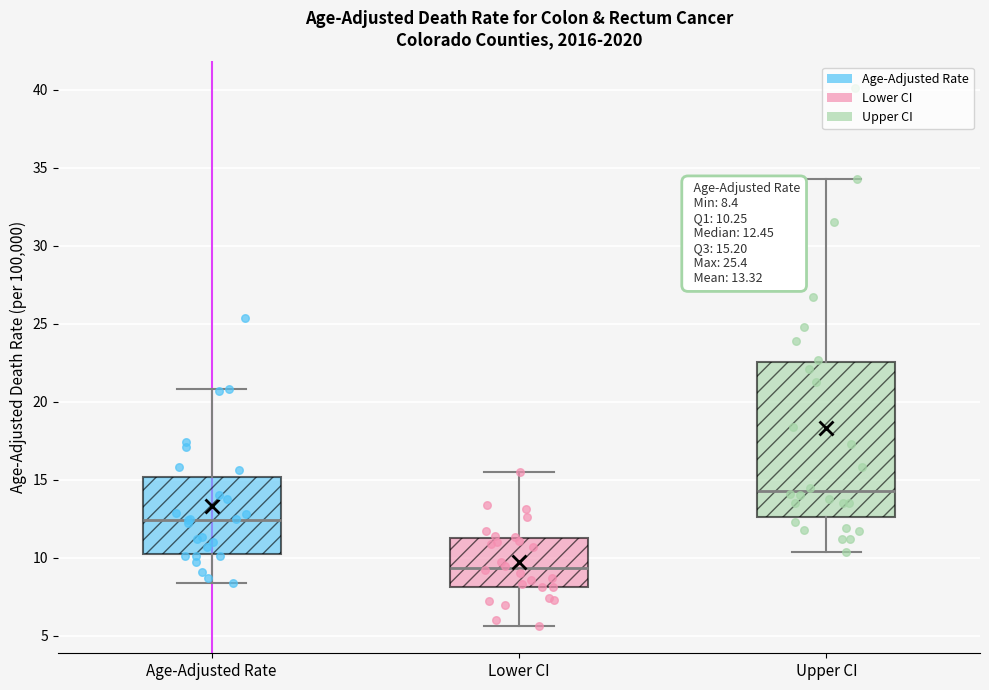

Comparing the boxes themselves (not the whiskers), which one is the tallest?

Upper CI